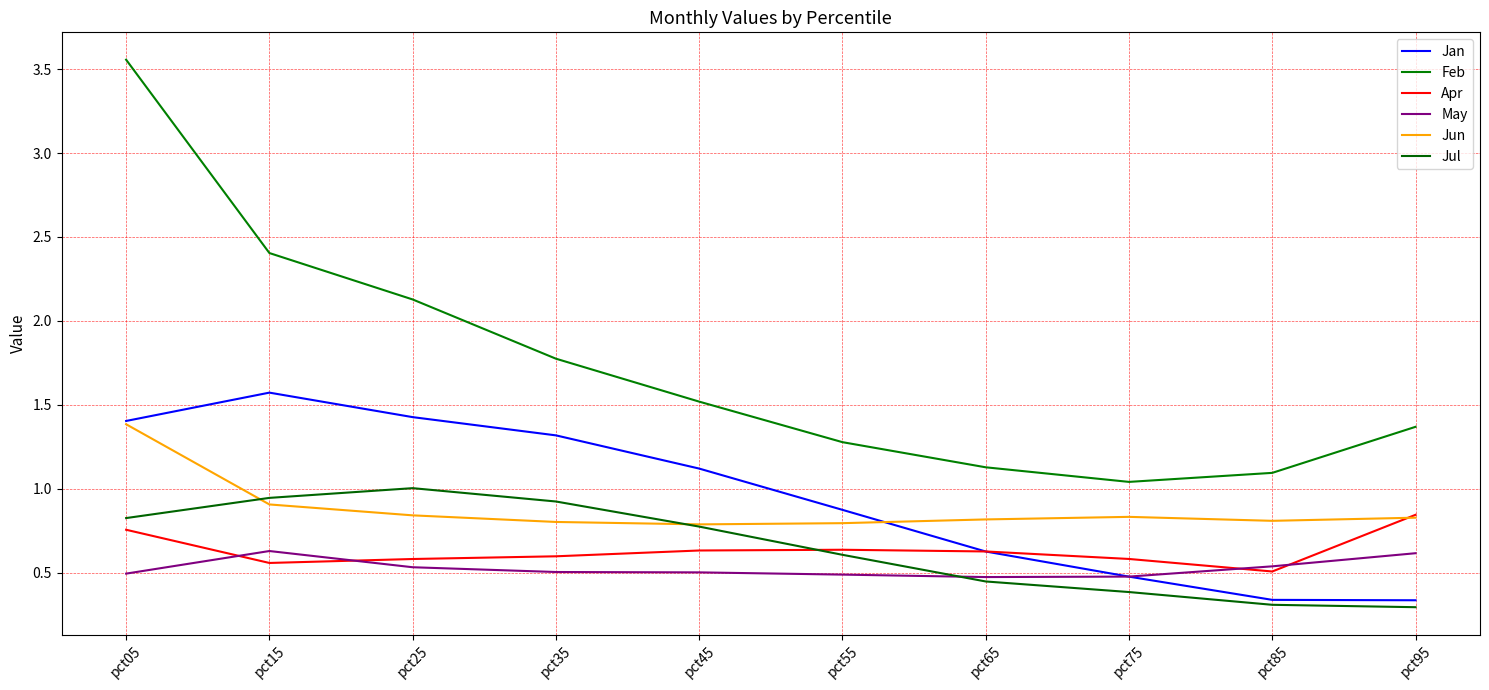

What is the value of the Feb point at the 8th from the left?

1.0